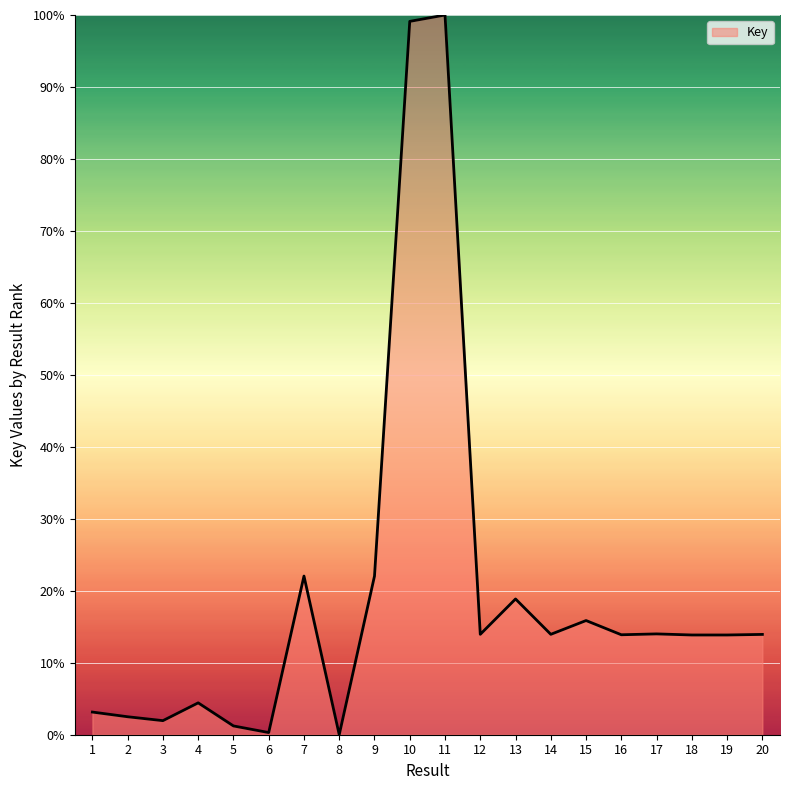

What is the change in value from 1 to 7?

+18.9